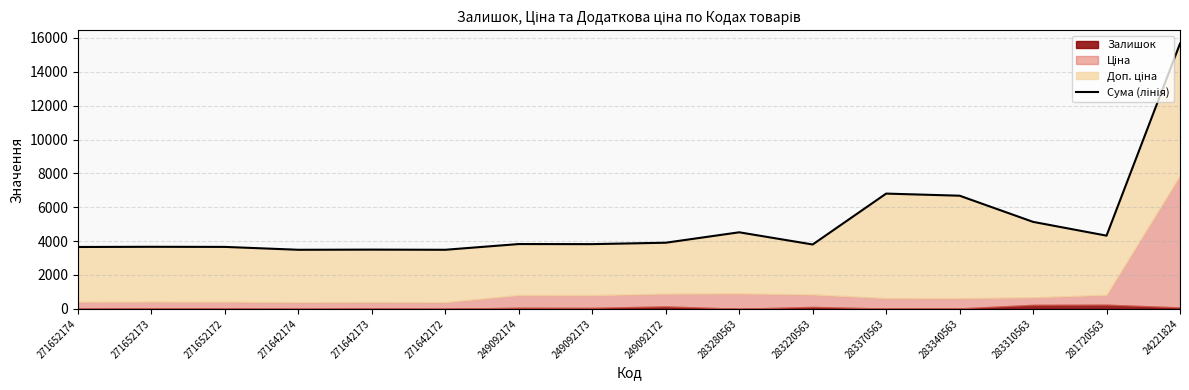

What is the approximate value at 283310563?

5136.2